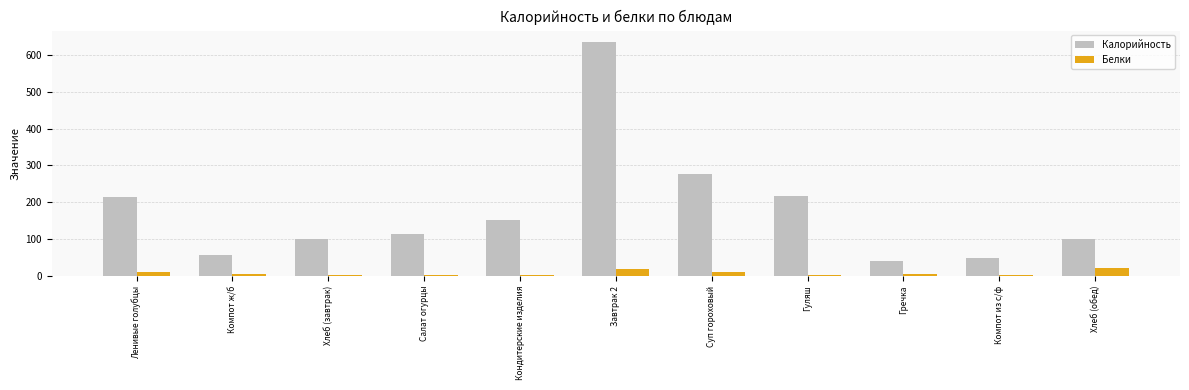

Is the value of Калорийность at Гречка greater than the value of Белки at Ленивые голубцы?

Yes